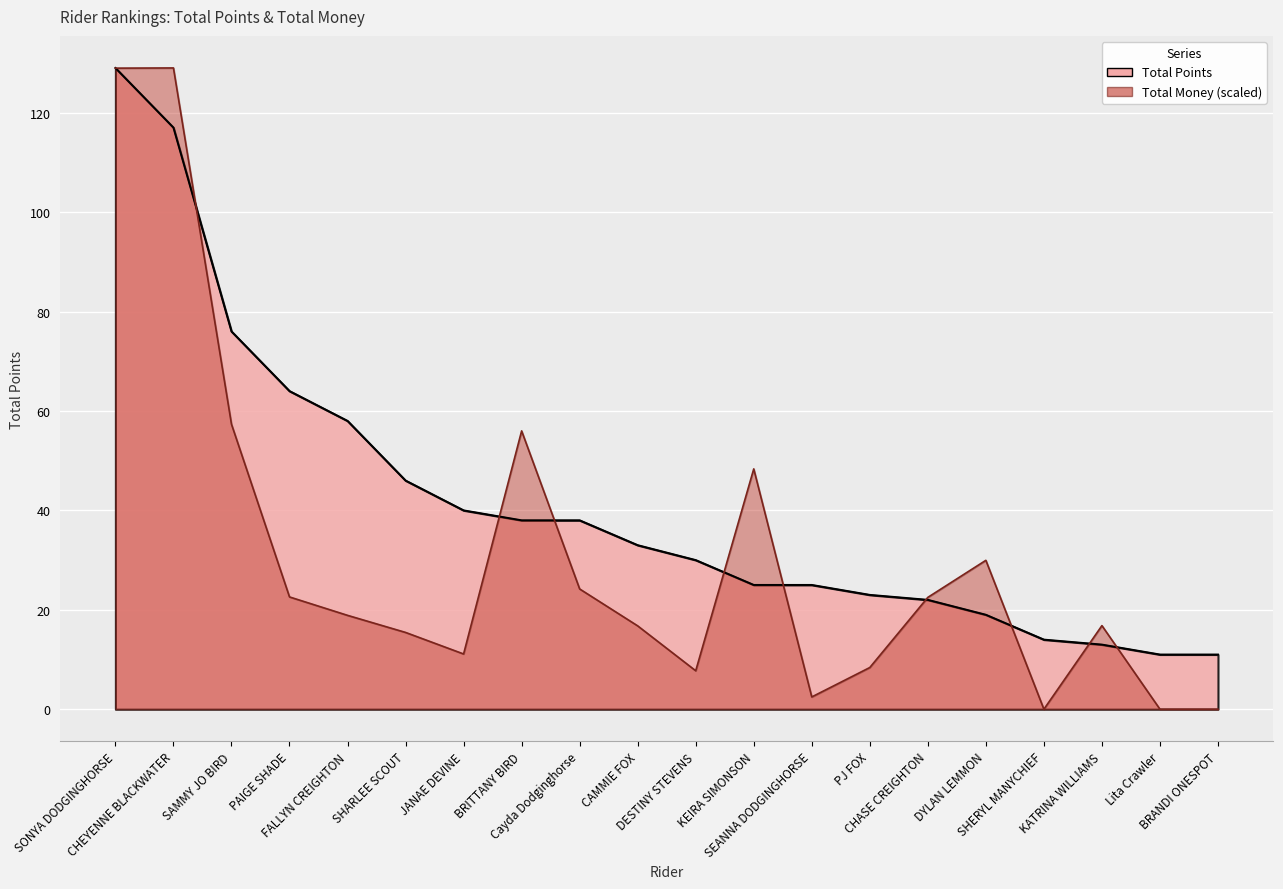

What is the total value across all series at CHEYENNE BLACKWATER?

246.0